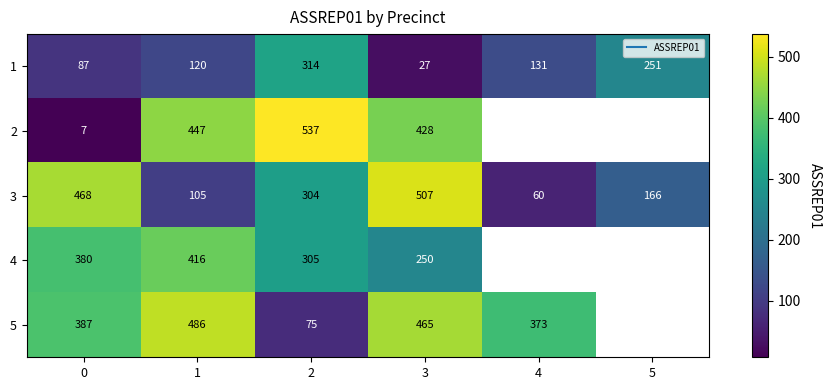

Rank the categories by 1 value from highest to lowest.

2, 5, 4, 1, 0, 3